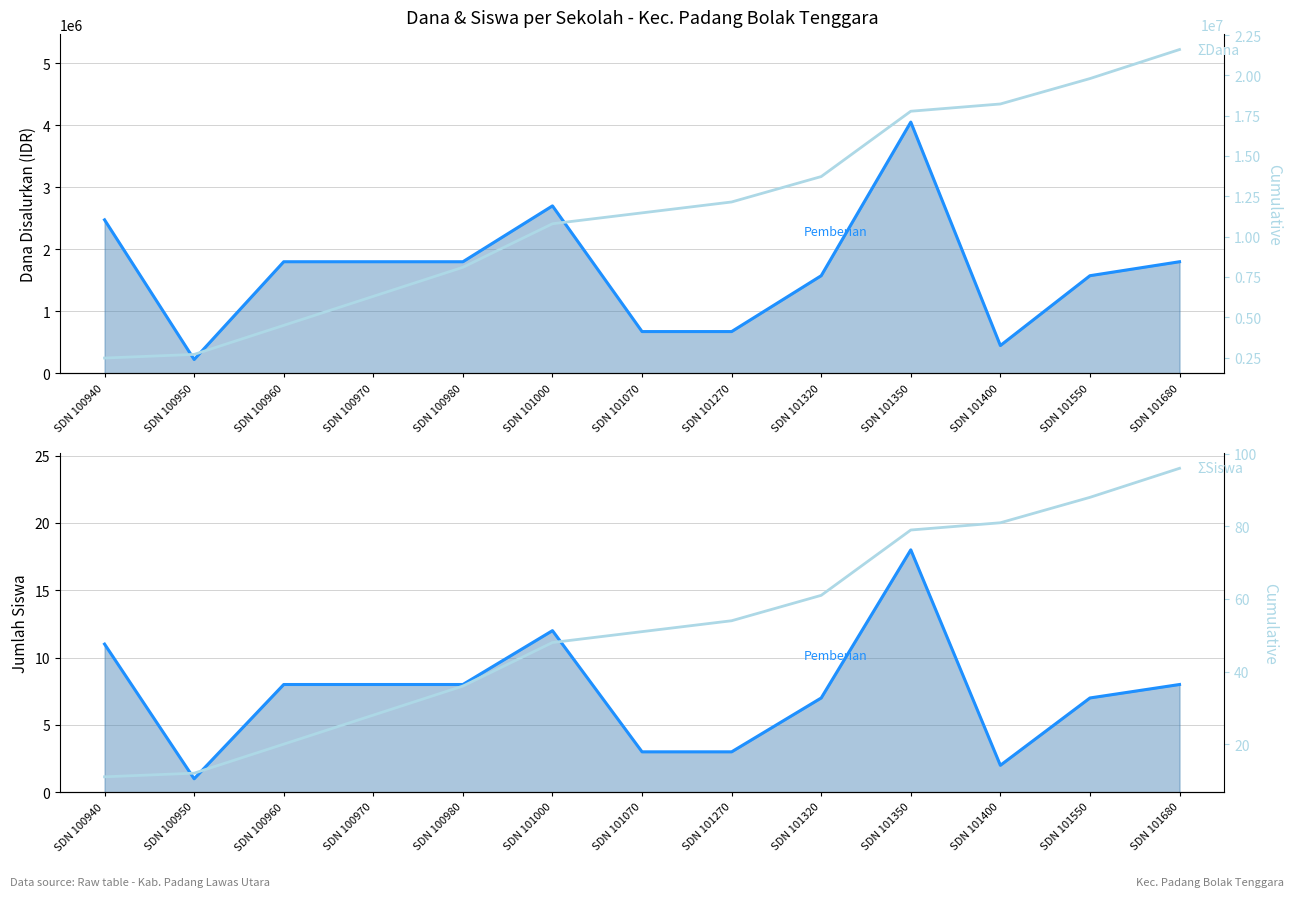

Is it true that ΣSiswa equals 61 at SDN 101320?

True